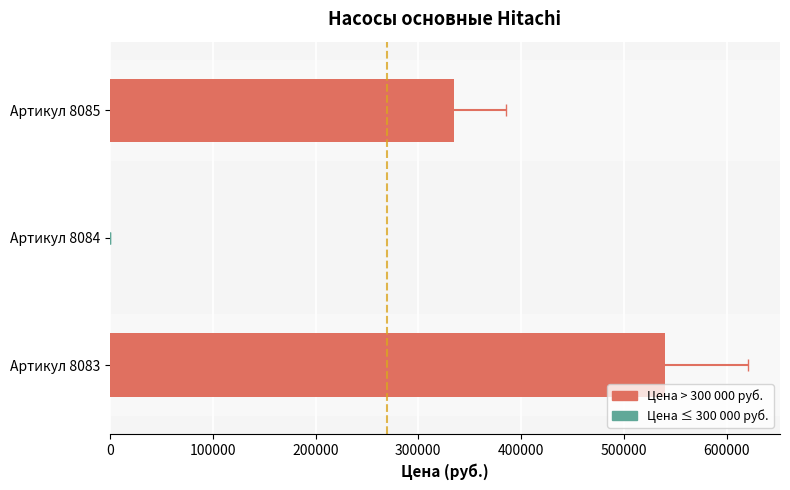

What is the value of the 1st bar from the left?

540000